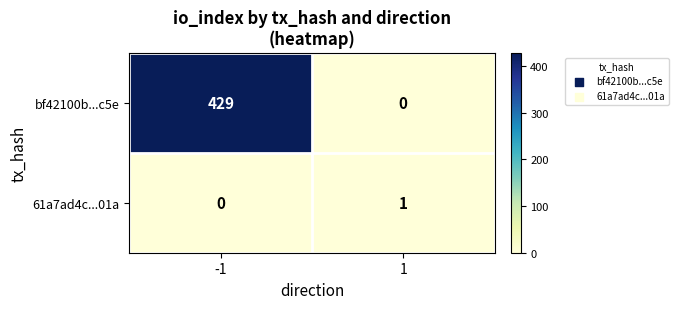

List the series in order of their peak value, lowest first.

61a7ad4c...01a, bf42100b...c5e